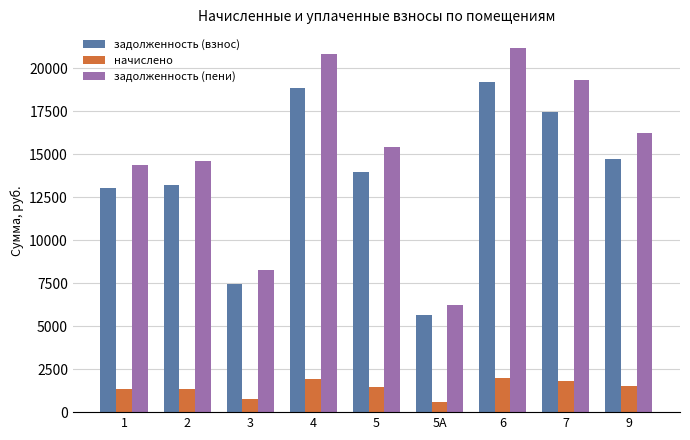

At which label does задолженность (взнос) reach its minimum?

5А